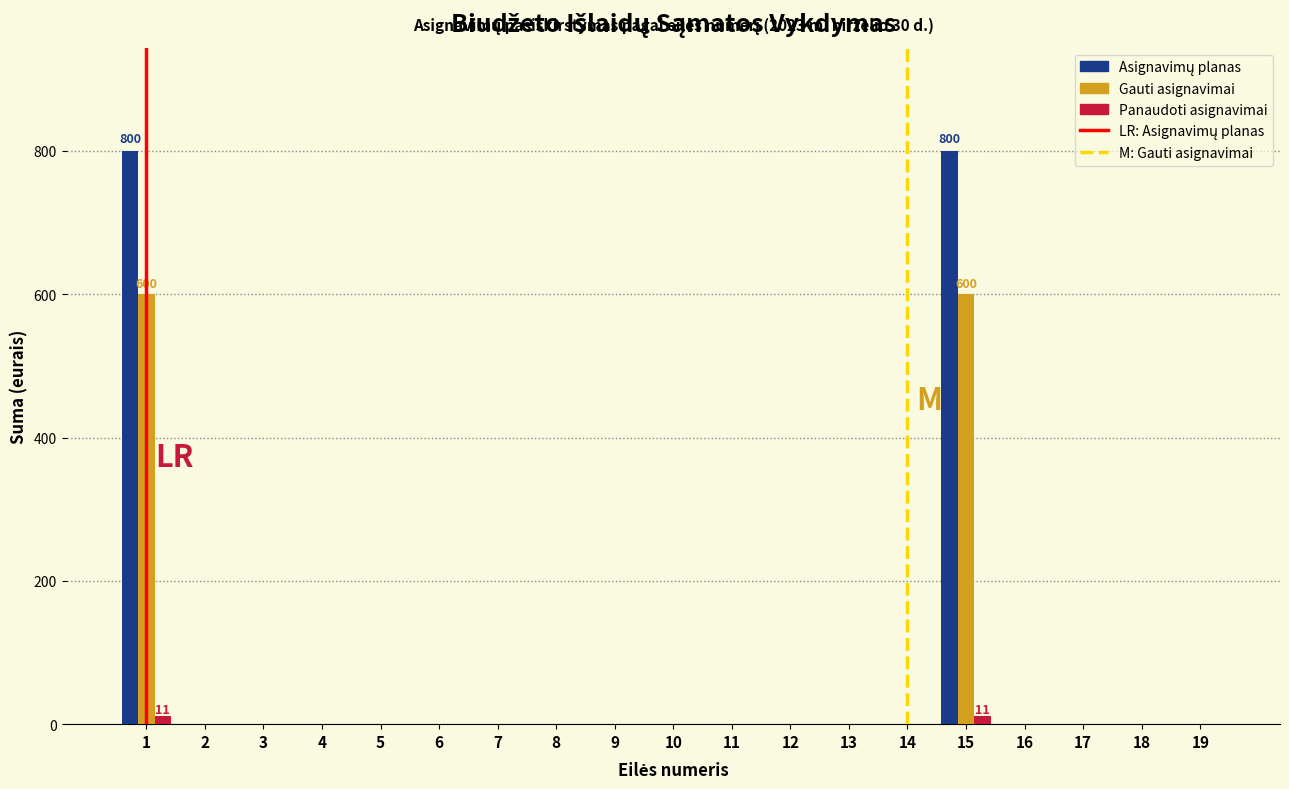

What is the maximum value shown in the chart?

800.0